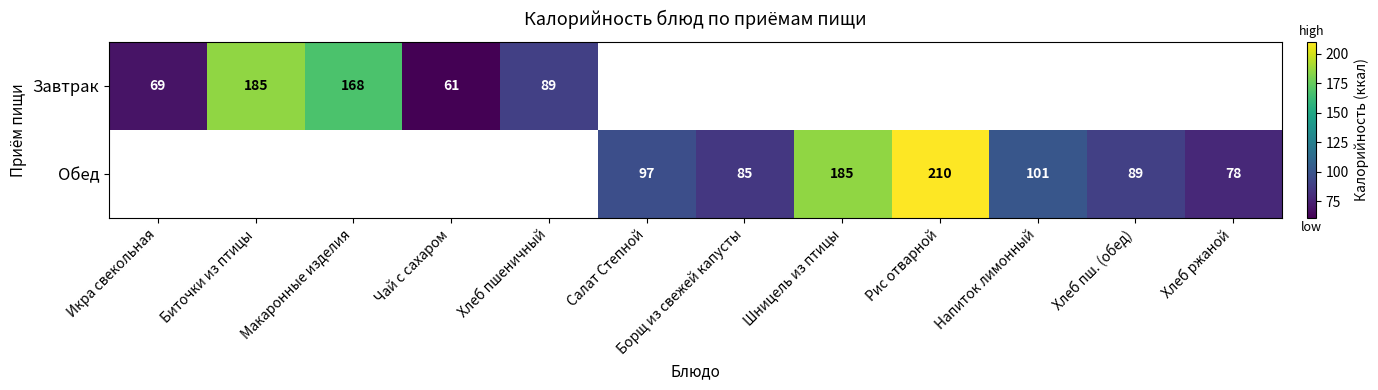

Is it true that Обед equals 210 at Рис отварной?

True